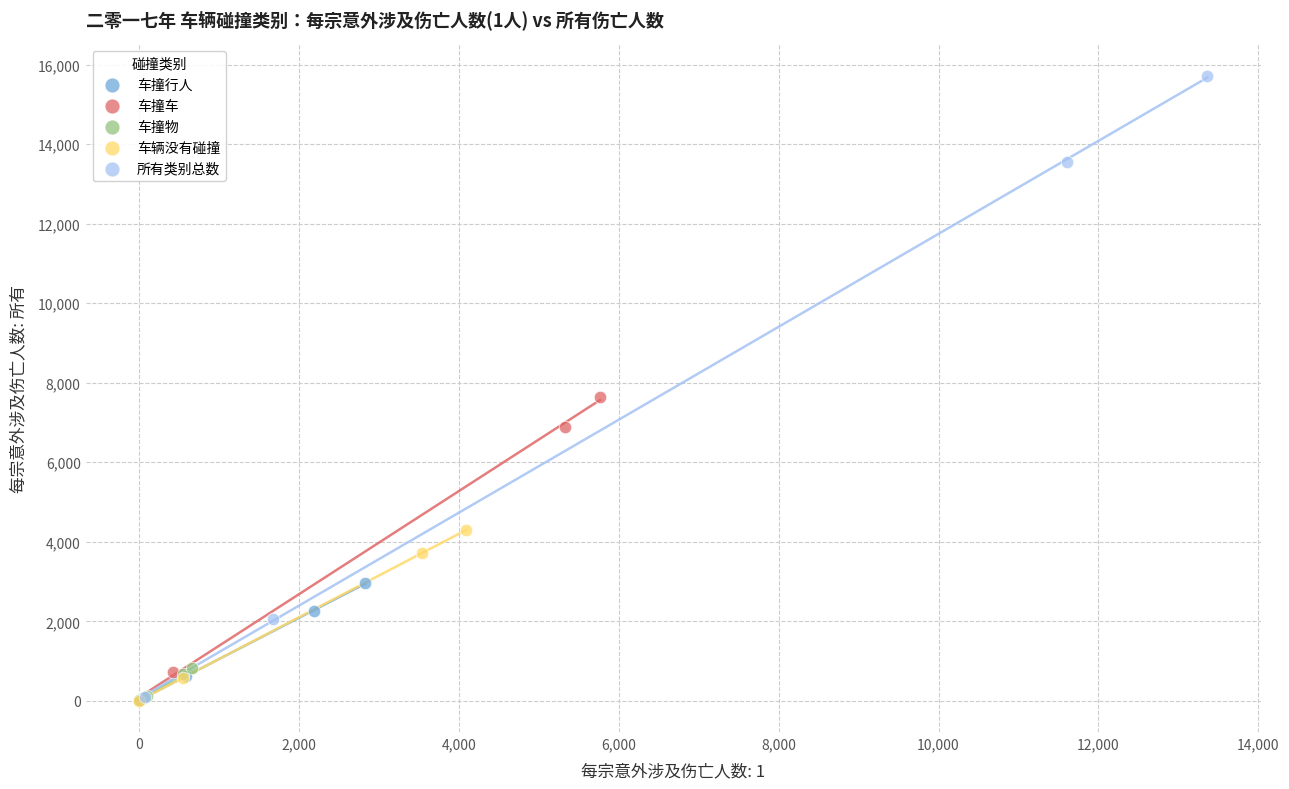

Which series has the largest Y range (max minus min)?

所有类别总数